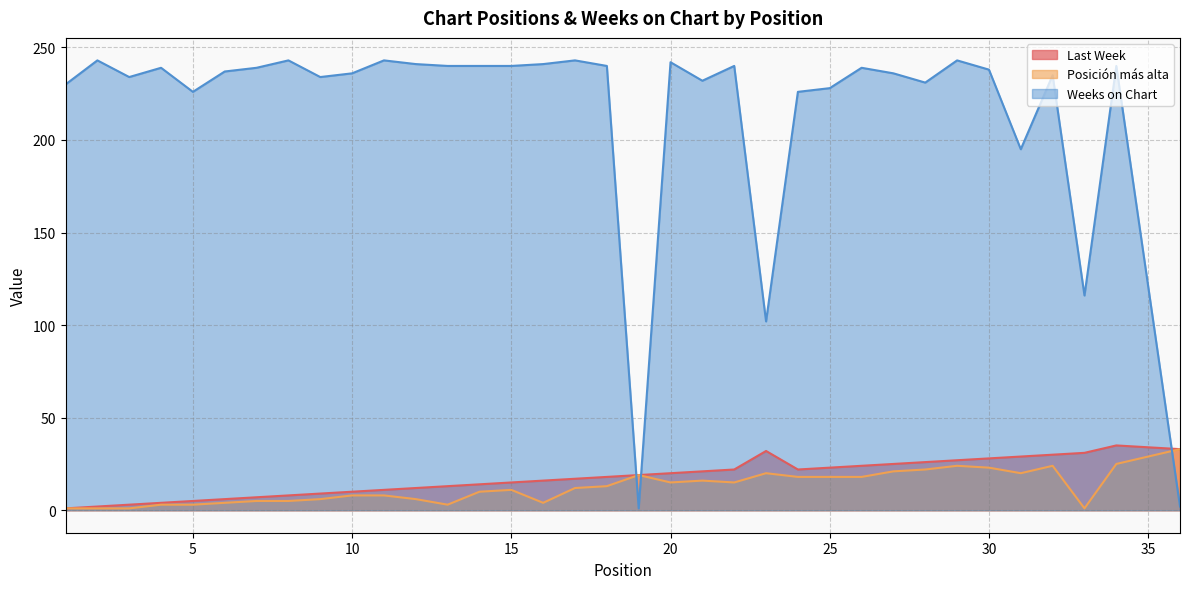

What is the minimum value for Weeks on Chart?

1